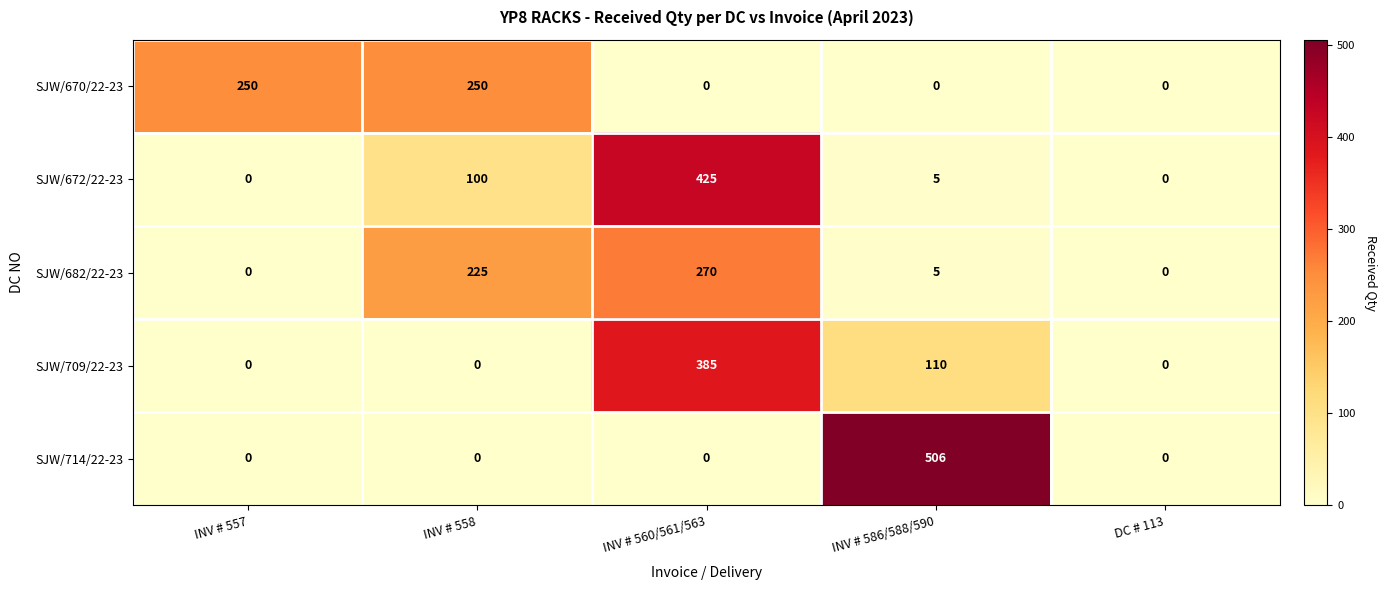

What is the total value across all series at INV # 586/588/590?

626